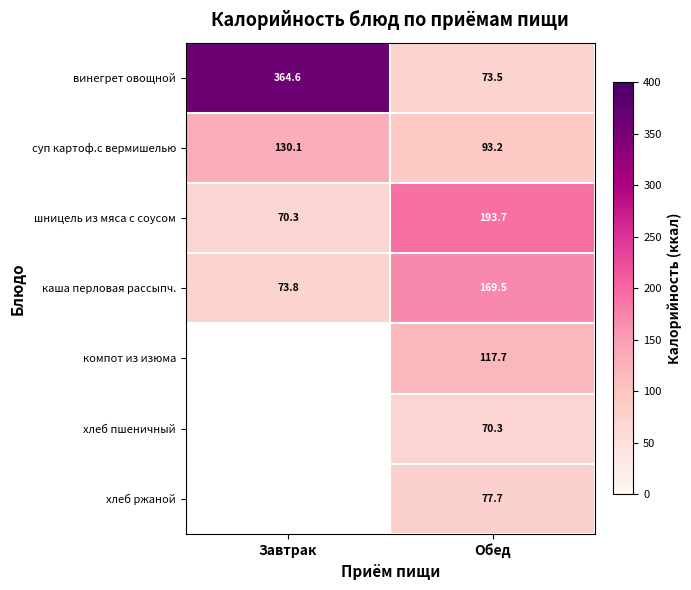

The компот из изюма series shows 117.7 at Обед. True or false?

True